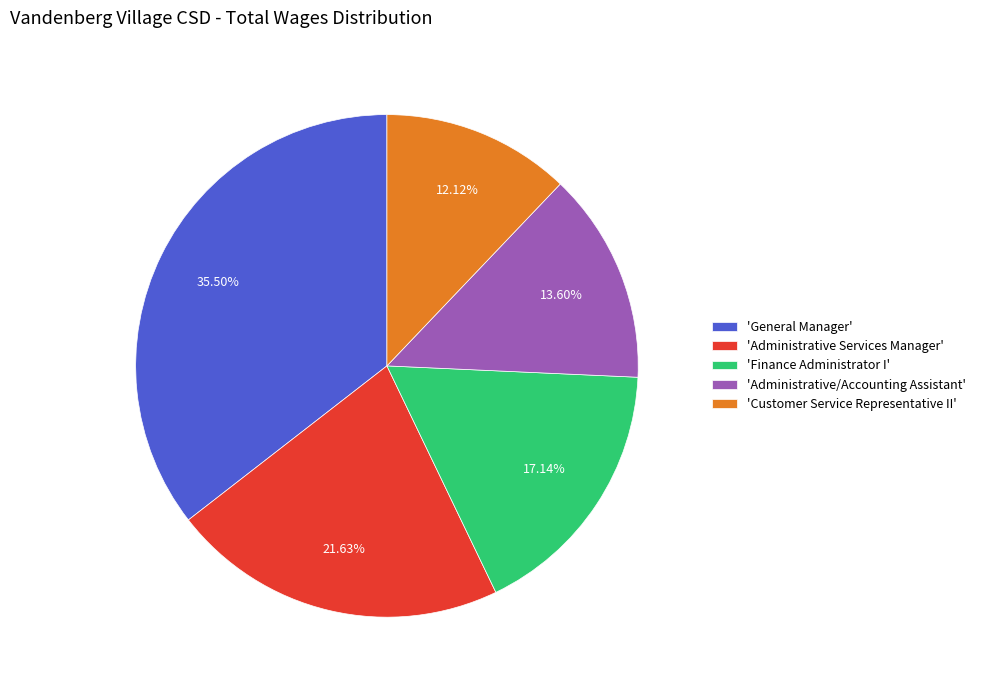

Is the sum of 'Finance Administrator I' and 'Customer Service Representative II' greater than half?

No